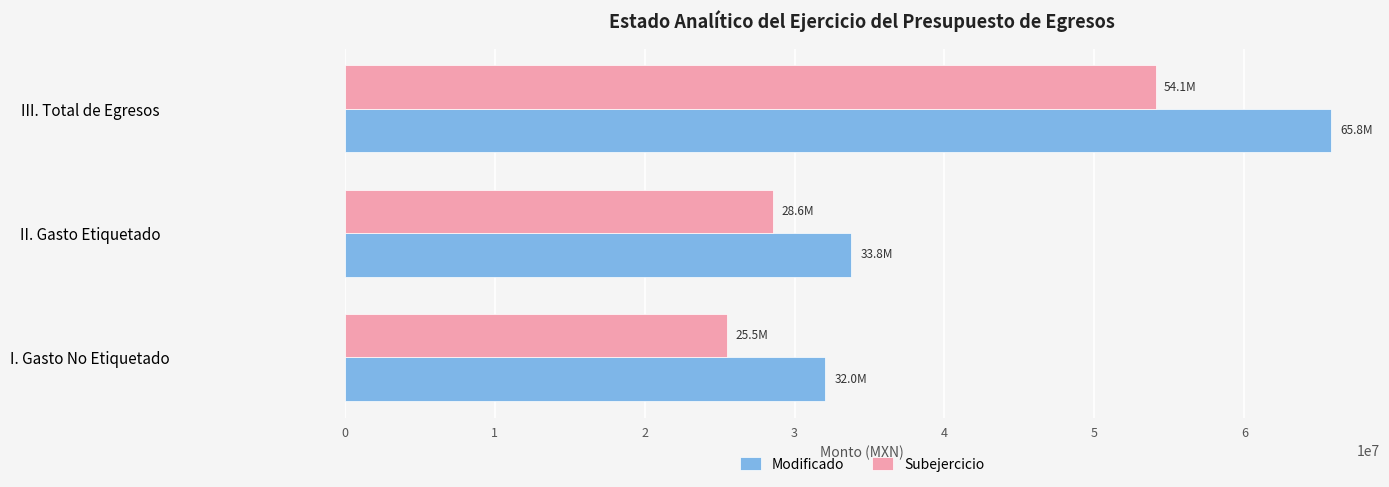

What is the difference between the maximum and second lowest values in the Subejercicio series?

25516797.6